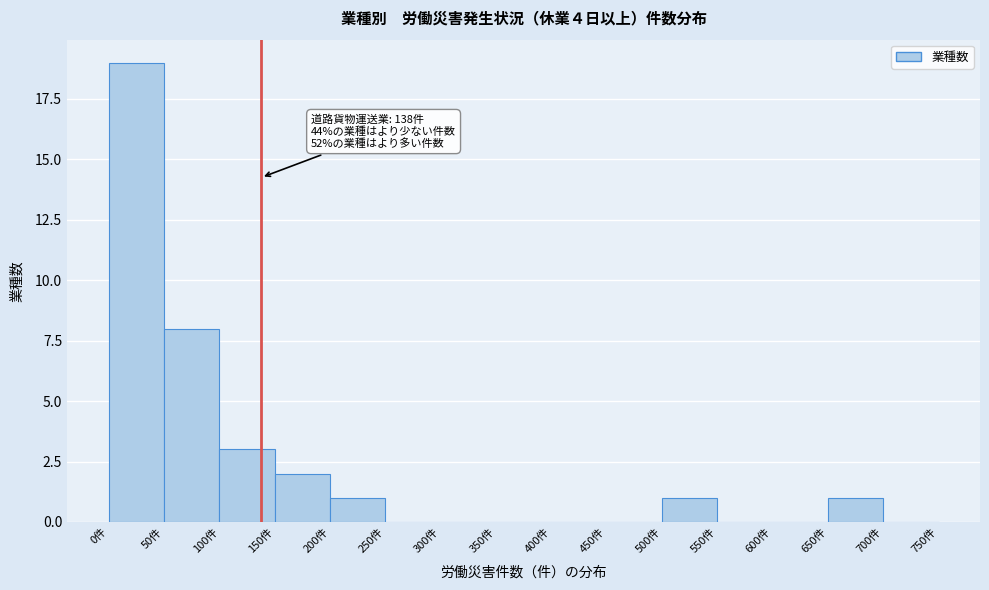

Which range on the x-axis has the tallest bar?

0 to 50